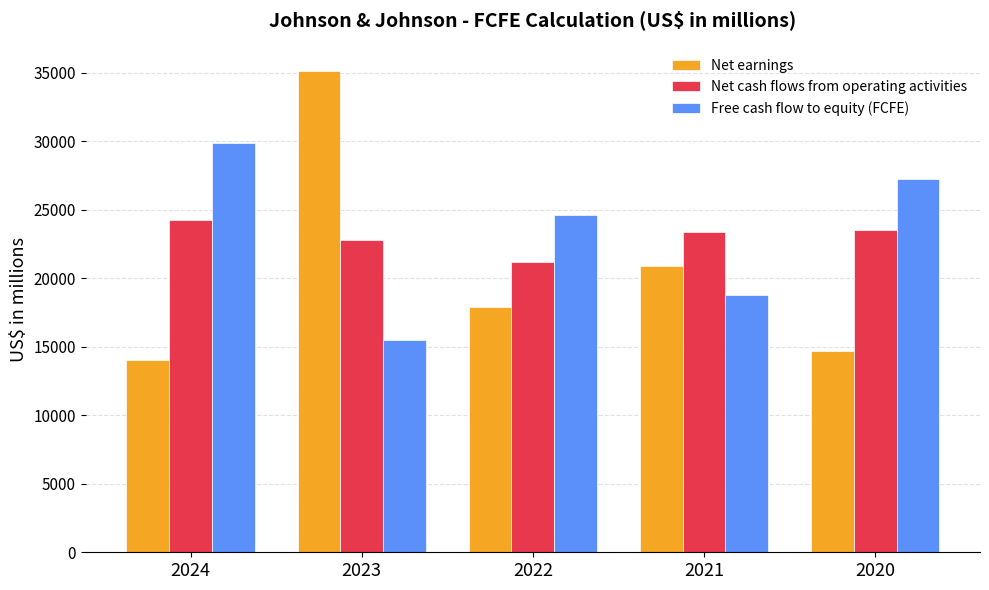

What is the total value across all series at 2020?

65534